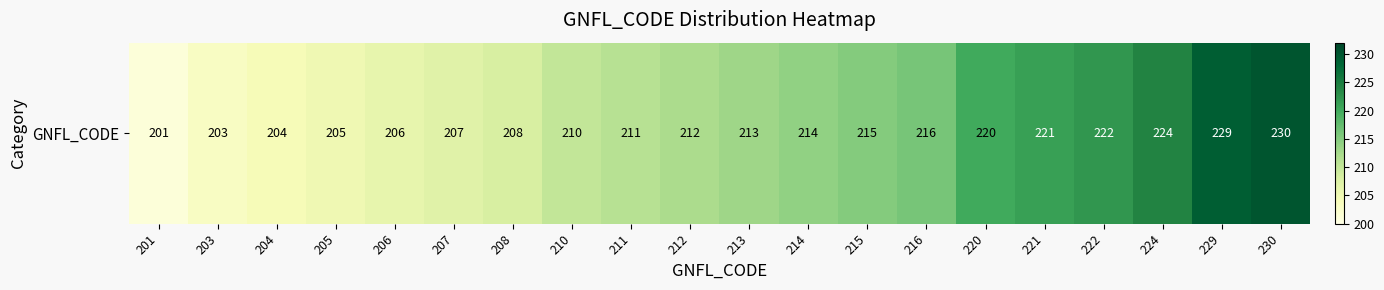

What is the difference between the values at 201 and 221?

20